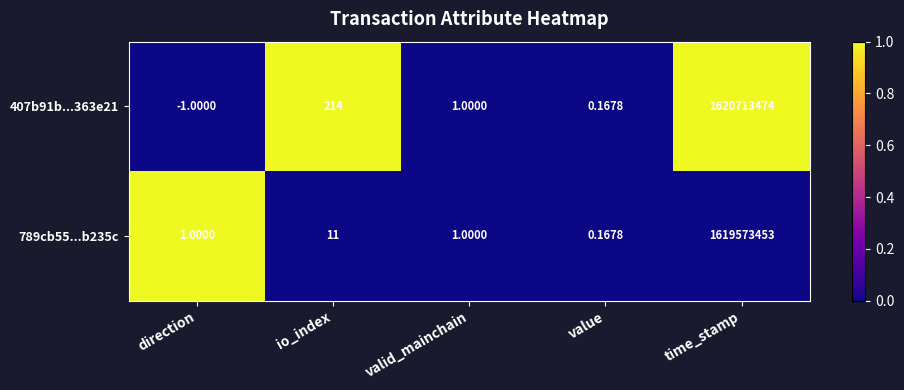

List the labels in order of 407b91b...363e21 value, smallest first.

direction, value, valid_mainchain, io_index, time_stamp